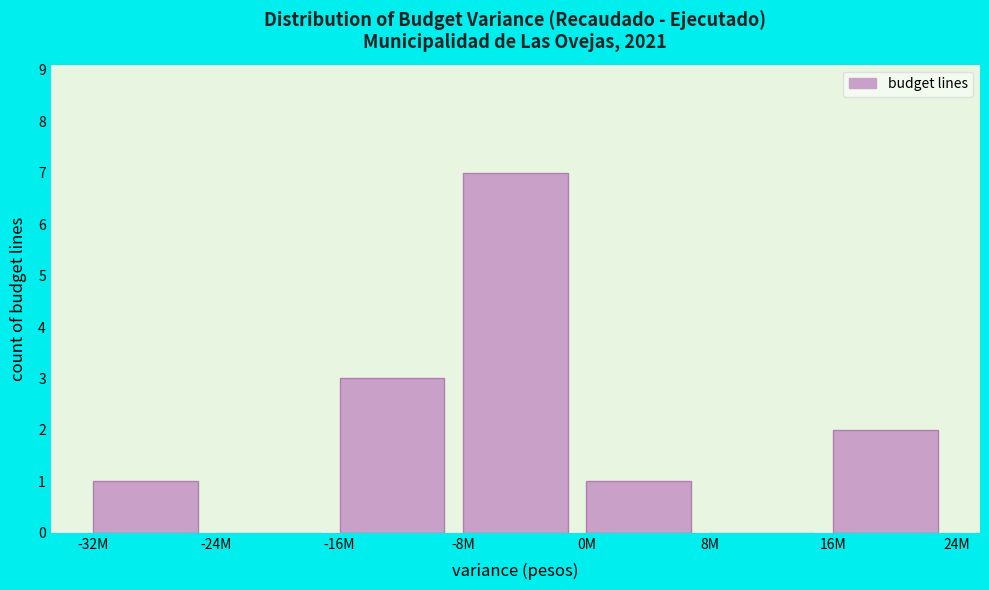

Reading right to left, list all the values displayed in this chart.

16M=2	8M=0	0M=1	-8M=7	-16M=3	-24M=0	-32M=1